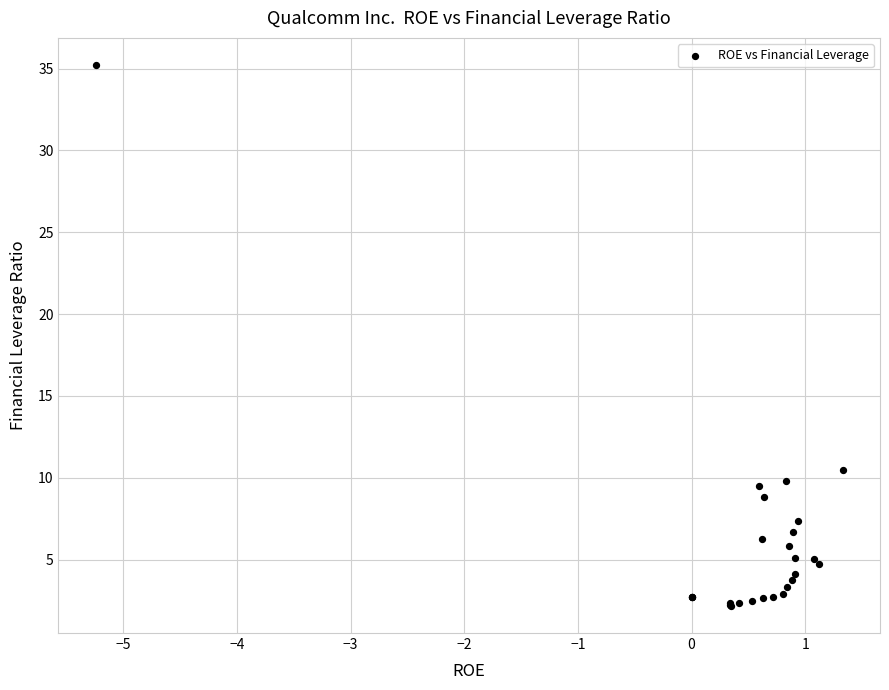

What Y value in the scatter plot is closest to 18?

10.5